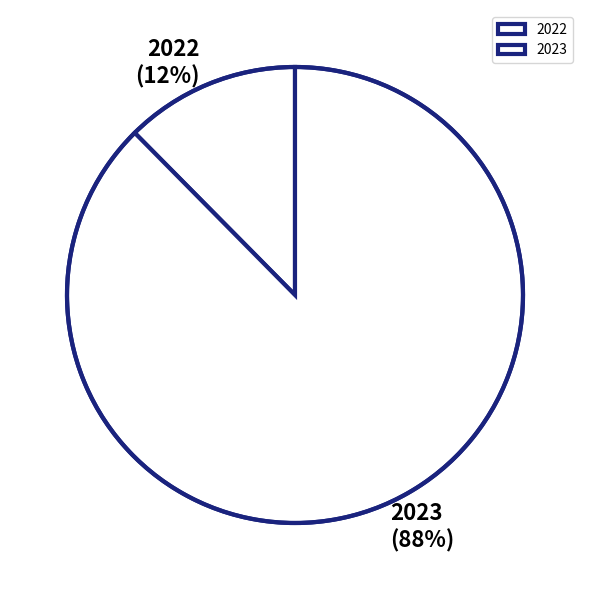

Which category has the biggest portion of the pie?

2023